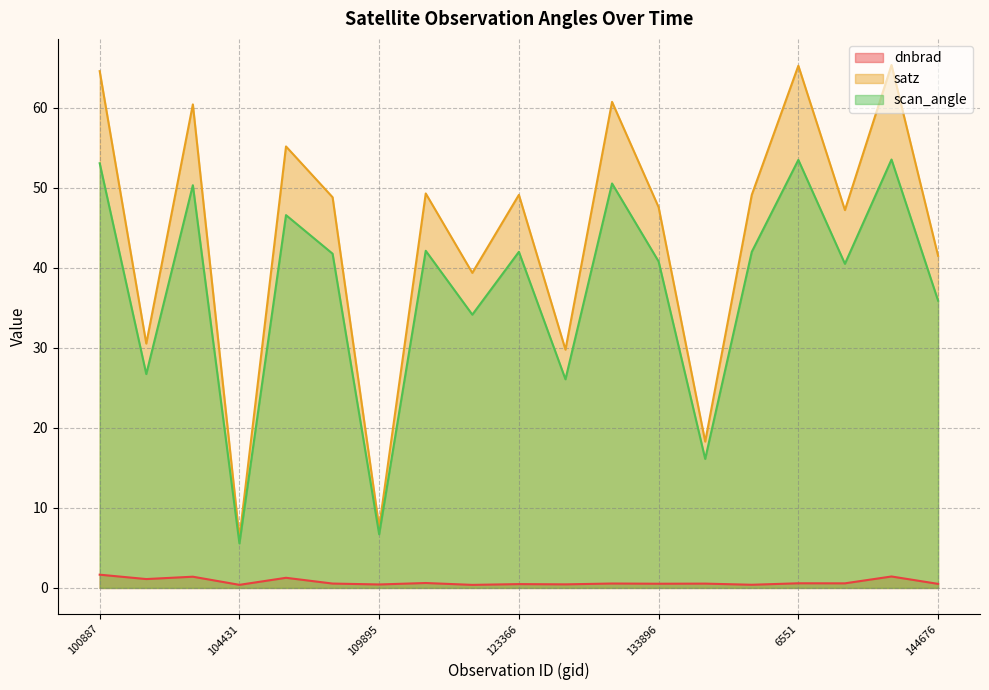

What is the difference between the maximum and minimum values in the satz series?

59.1